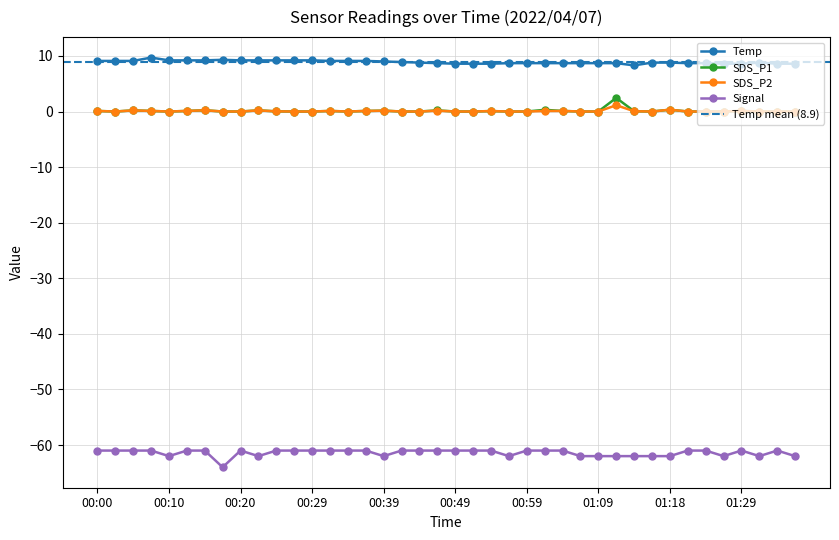

At how many categories does at least one series exceed -58?

40